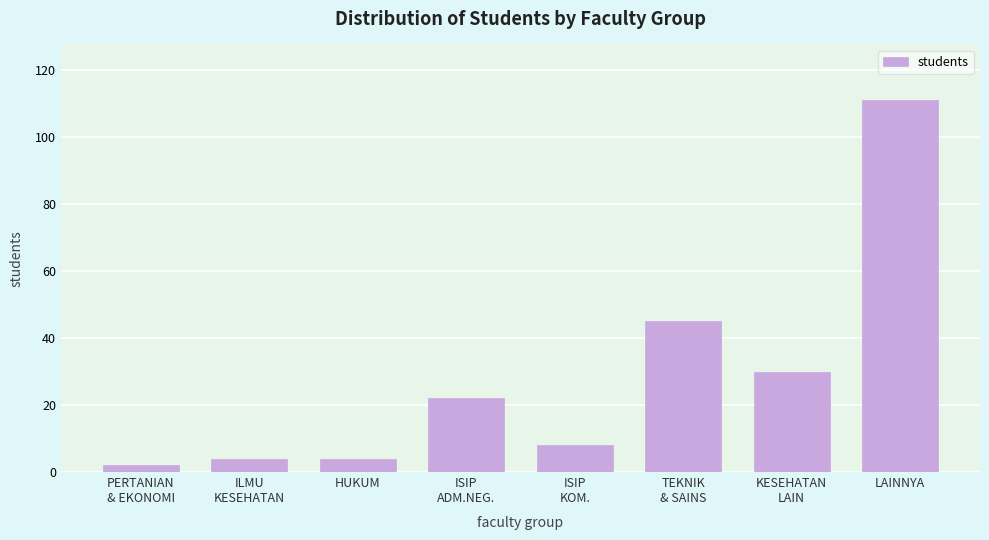

Reading left to right, list all the values displayed in this chart.

2	4	4	22	8	45	30	111